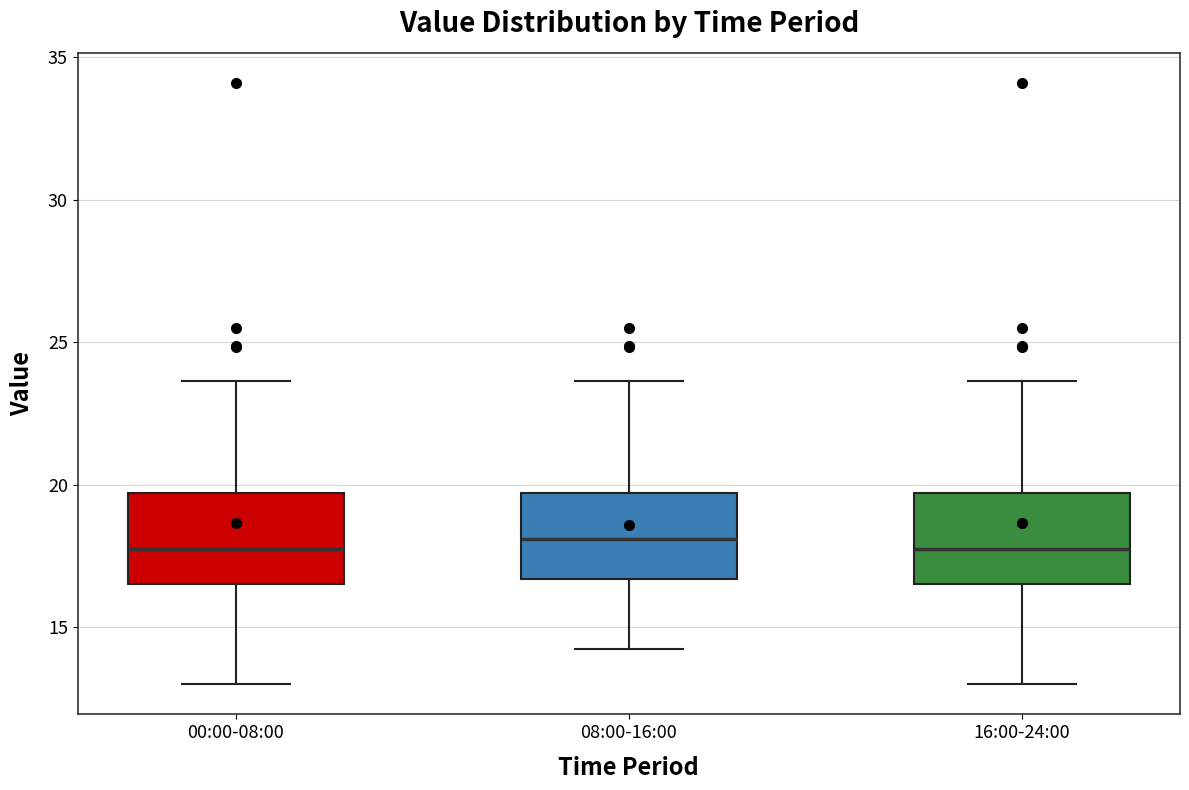

Reading left to right, transcribe this box plot: for each box, give where its median line is, the range the box spans, and where its two whiskers end, as read against the y-axis. The values are not printed on the chart, so give them approximately, as read against the axis.

00:00-08:00: median 17.5, box 16.5 to 19.5, whiskers 13.0 to 23.5
08:00-16:00: median 18.0, box 16.5 to 19.5, whiskers 14.0 to 23.5
16:00-24:00: median 17.5, box 16.5 to 19.5, whiskers 13.0 to 23.5